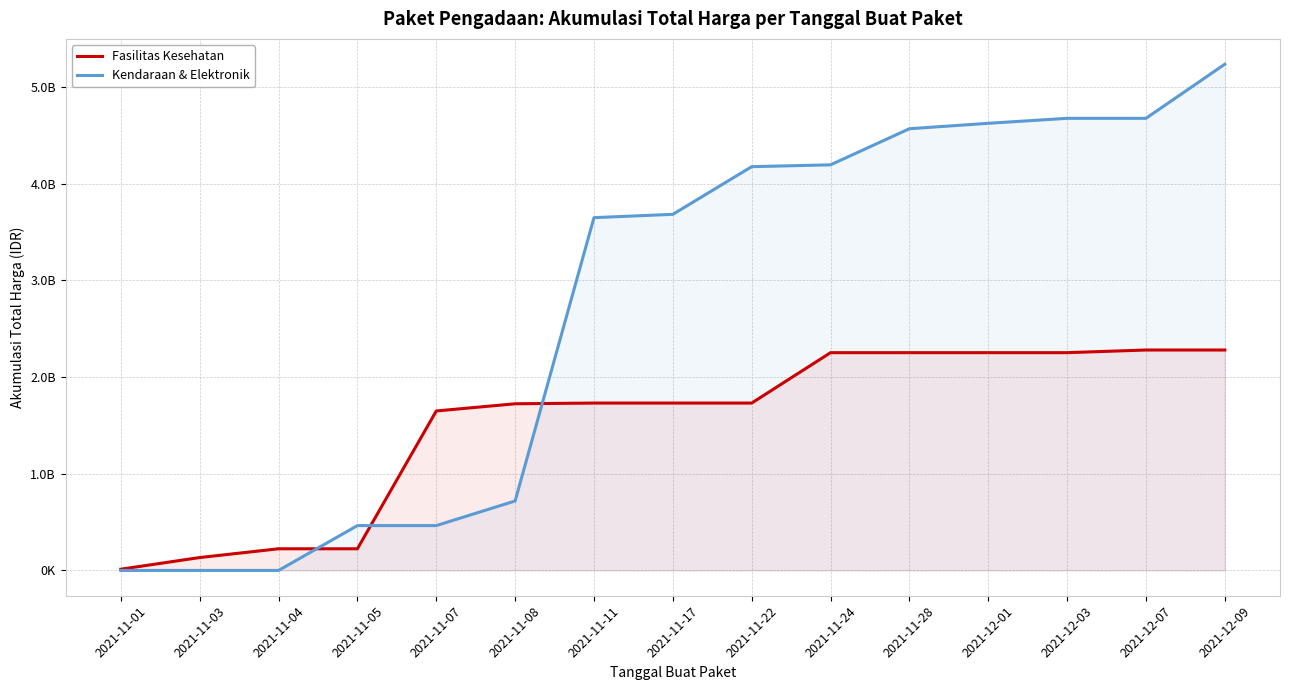

The Fasilitas Kesehatan series shows 2936320720 at 2021-11-28. True or false?

False